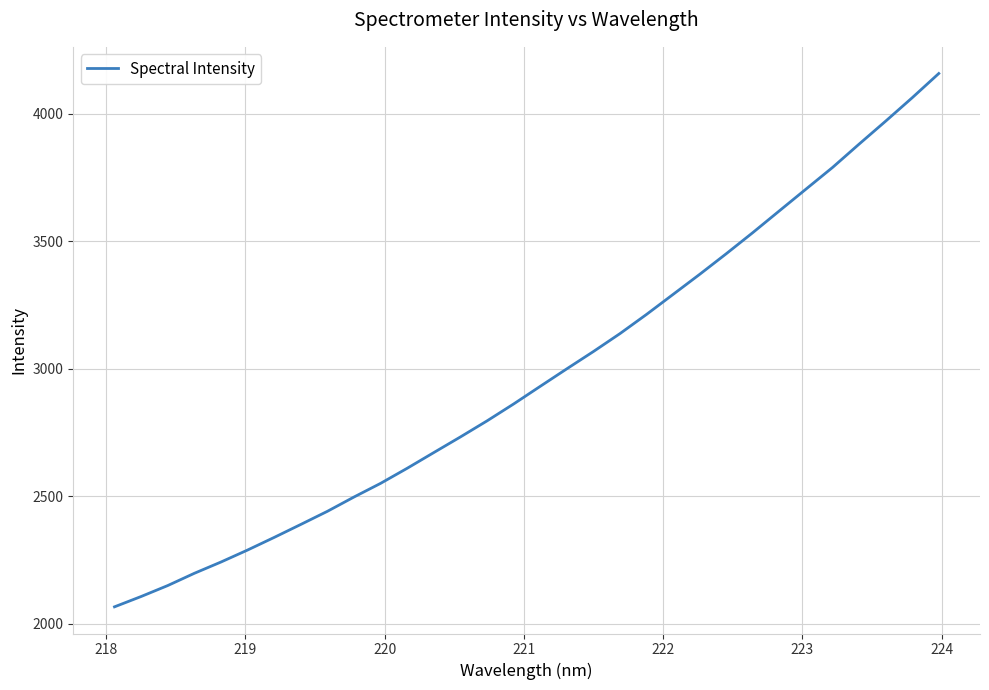

What is the minimum value shown in the chart?

2065.8